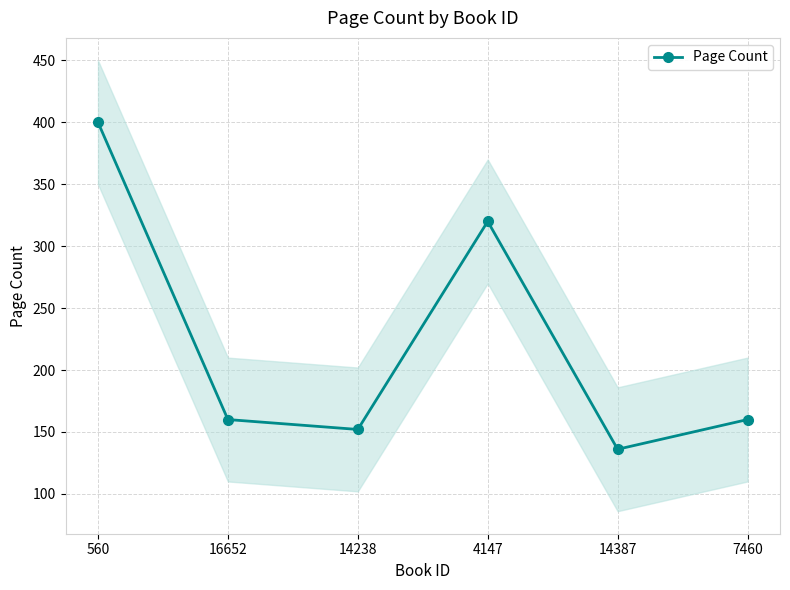

What is the label of the 6th point from the left?

7460